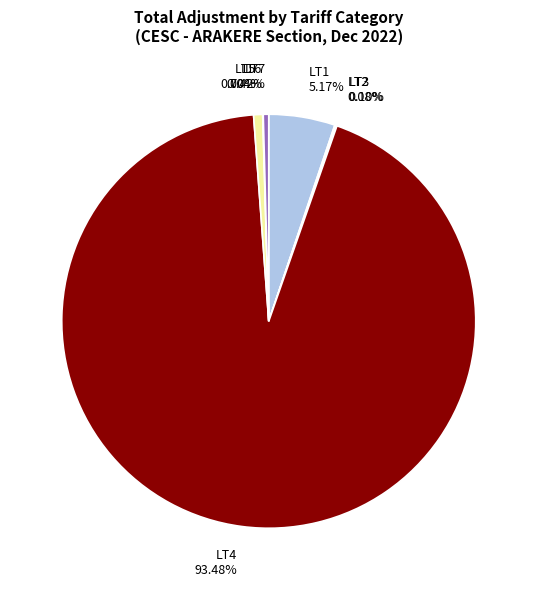

Is there any slice that represents more than half of the pie?

Yes